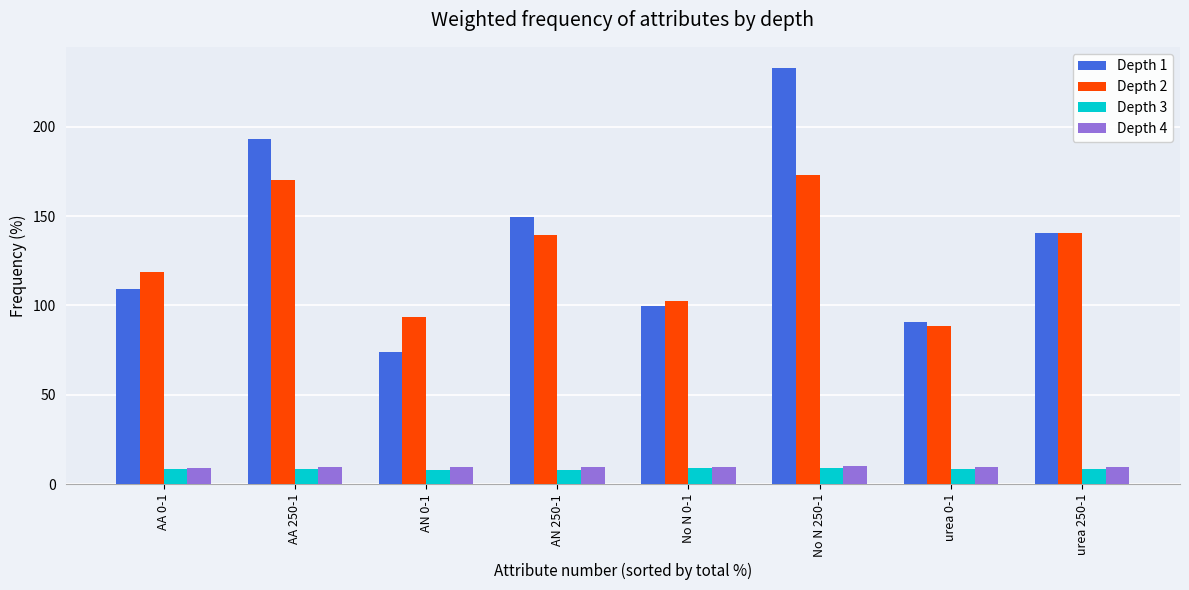

At which category is the sum across all series the highest?

No N 250-1